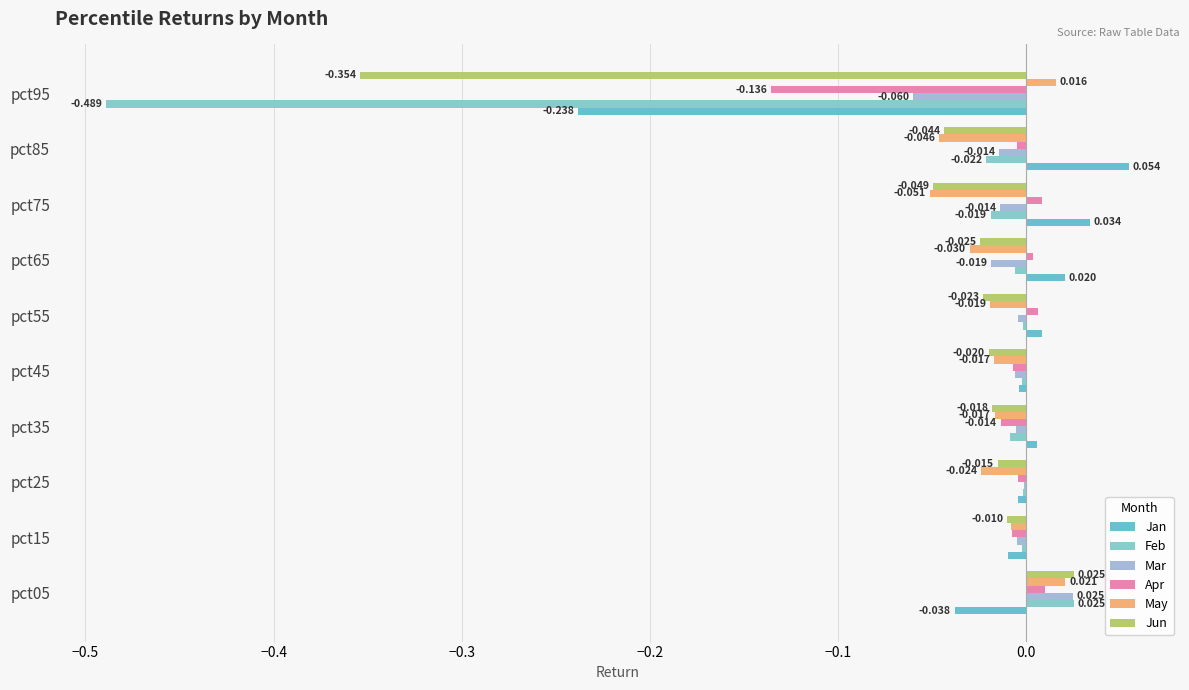

How many series are shown in this chart?

6